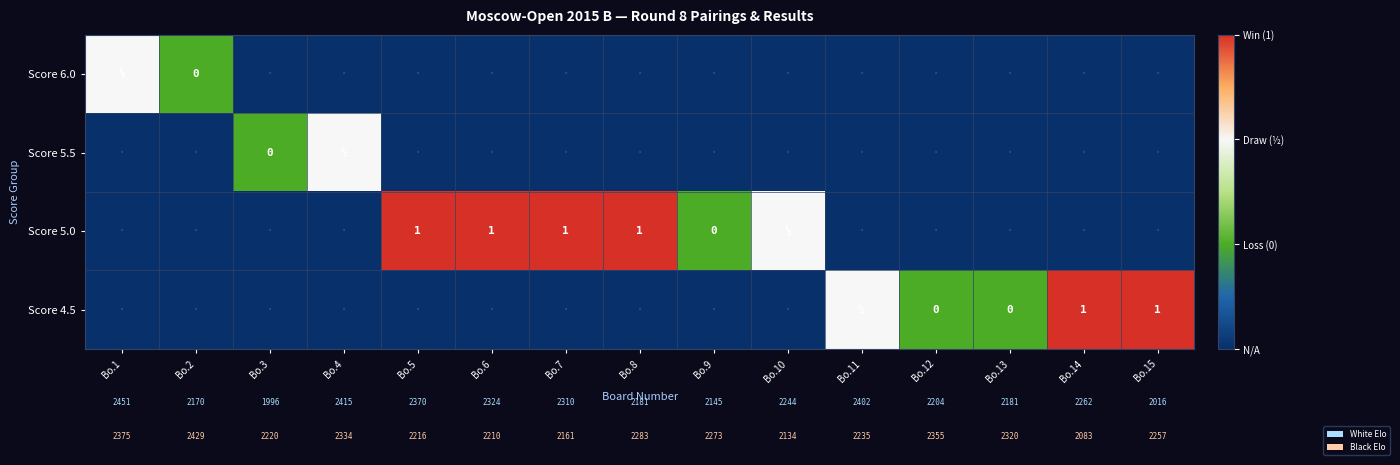

At which category is the sum across all series the highest?

Bo.5